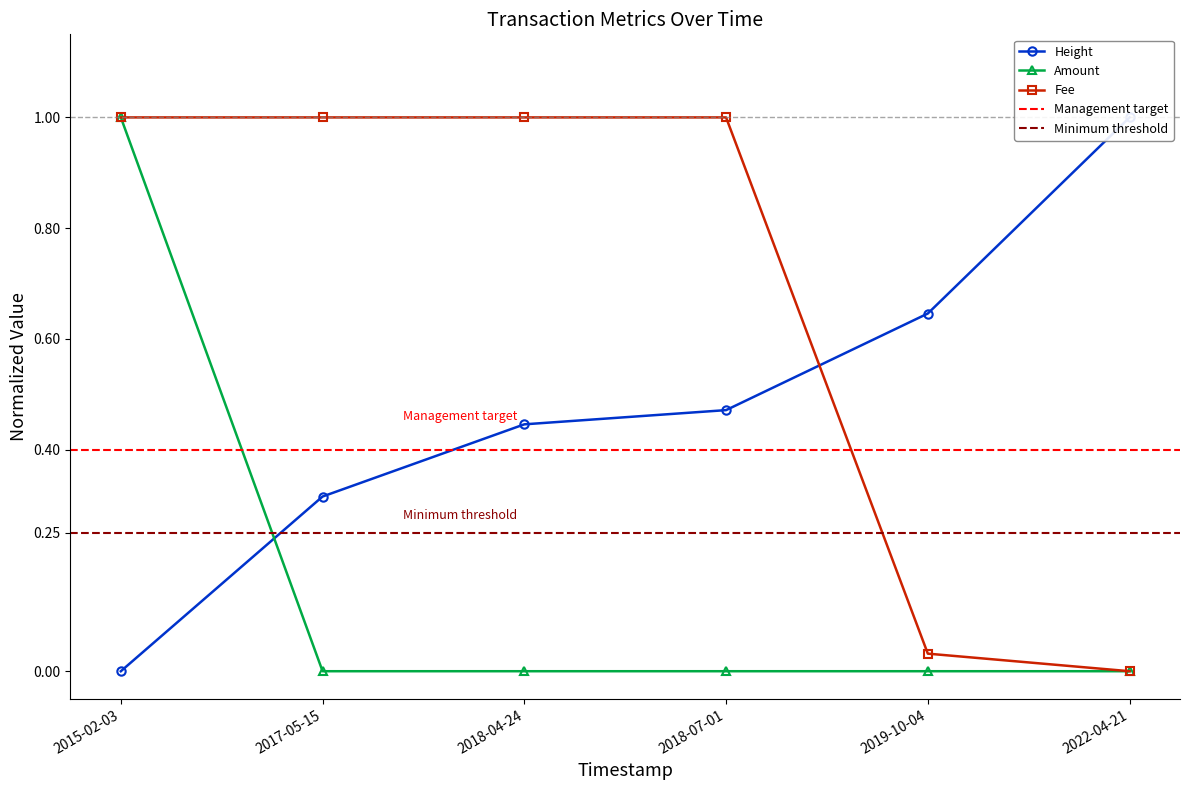

List the series in order of their peak value, lowest first.

Height, Amount, Fee